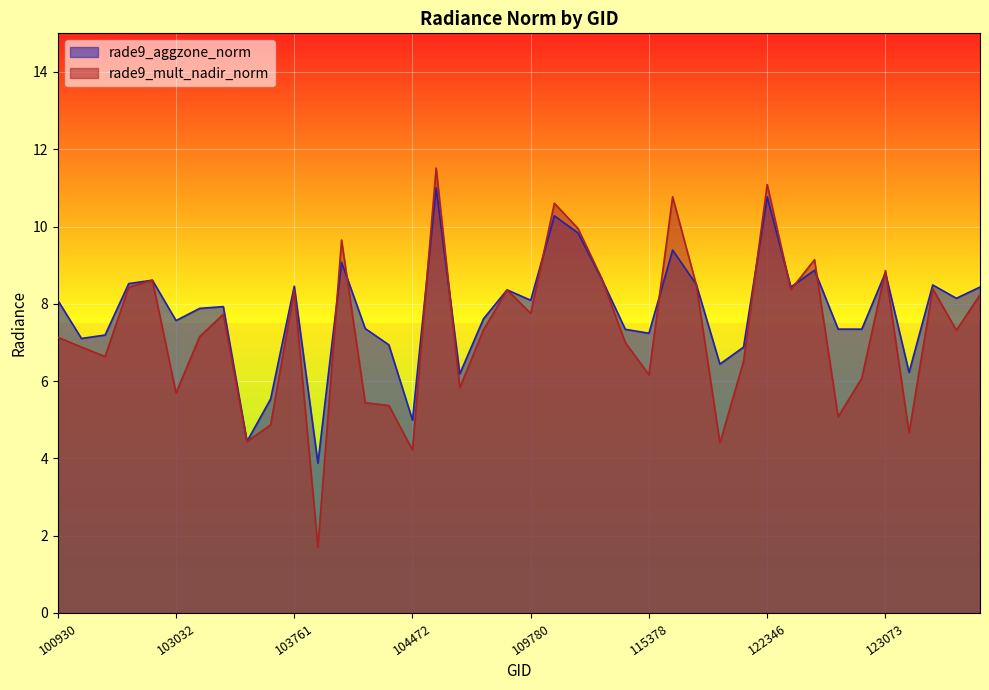

What is the value of the rade9_mult_nadir_norm point at the 7th from the left?

7.2